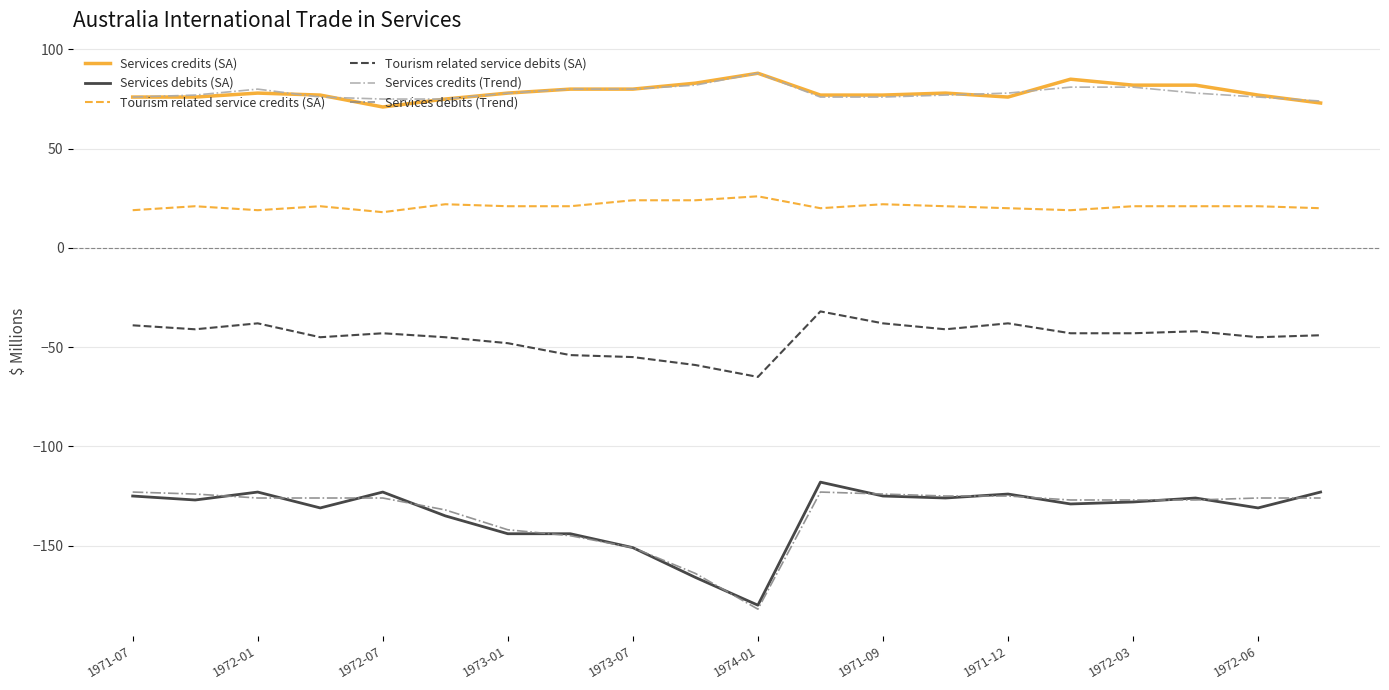

True or false: Services debits (SA) and Tourism related service credits (SA) intersect in this chart.

False